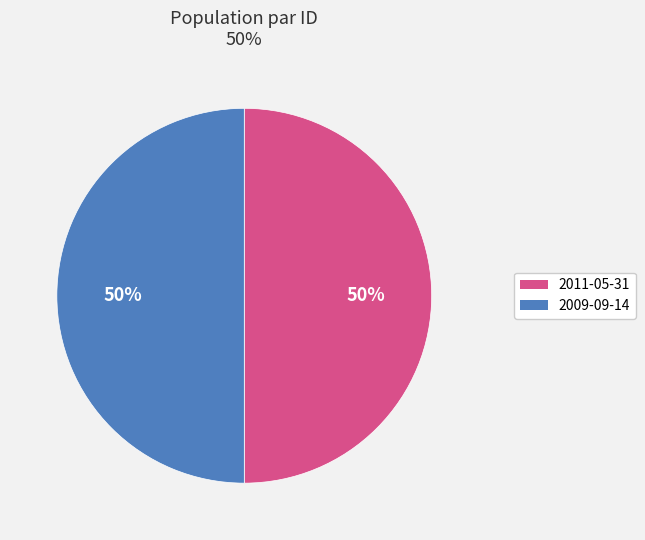

True or false: 2011-05-31 accounts for 37% of the total.

False